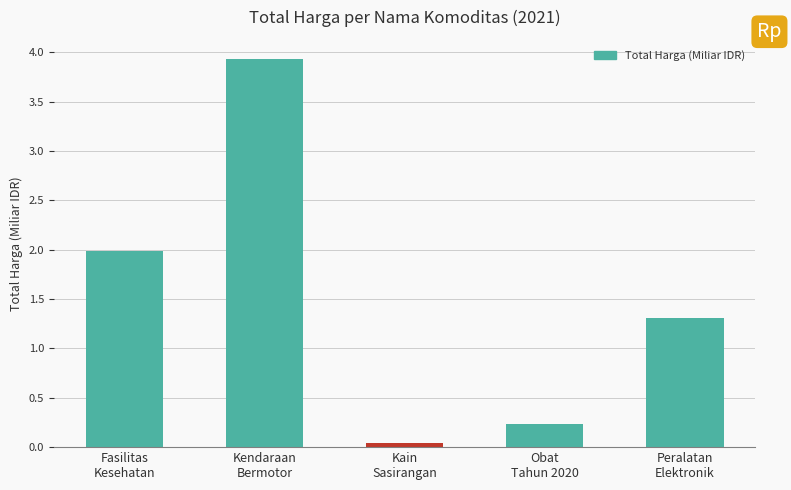

What is the sum of all values?

7.5